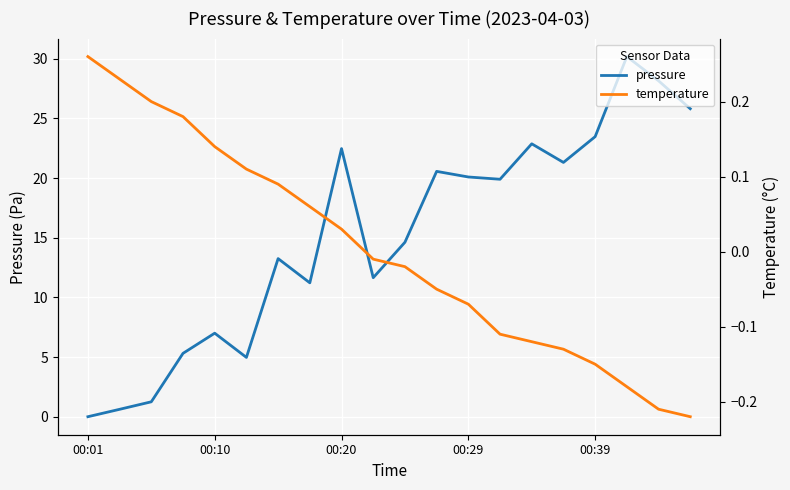

Which series has the widest spread of values?

pressure